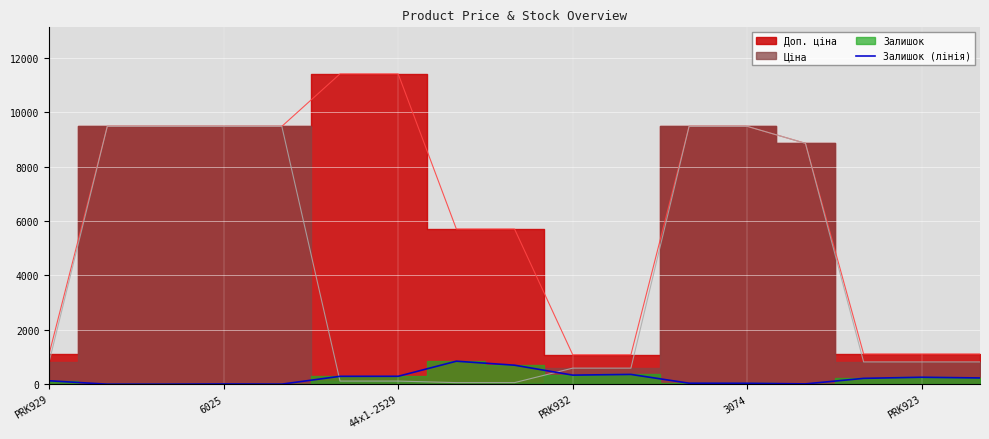

How many interior local valleys (lower than both neighbors) does the data have?

3